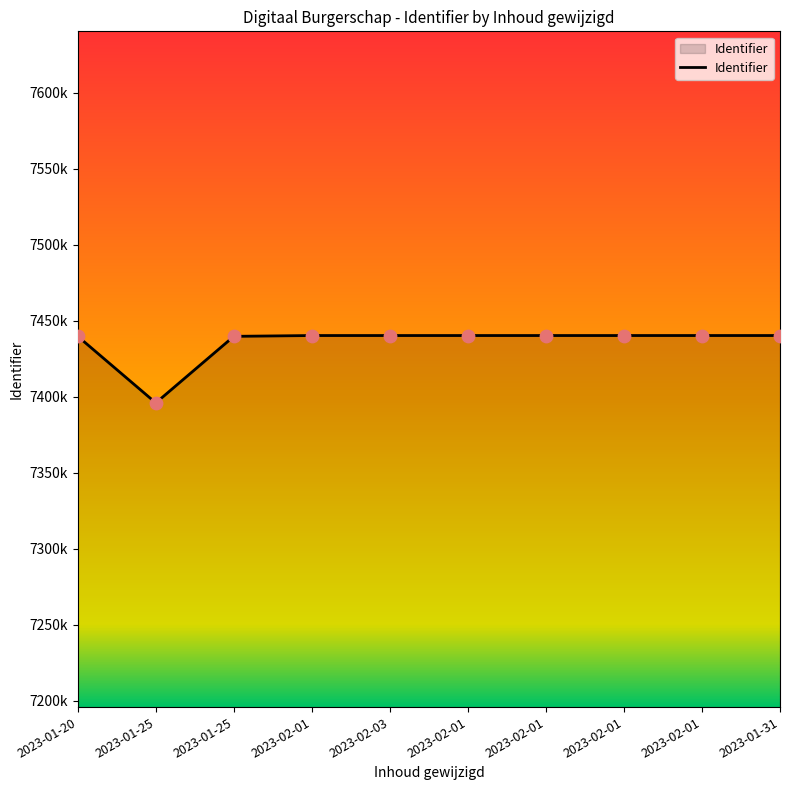

Which has a higher value, 2023-02-01 or 2023-01-25?

2023-02-01